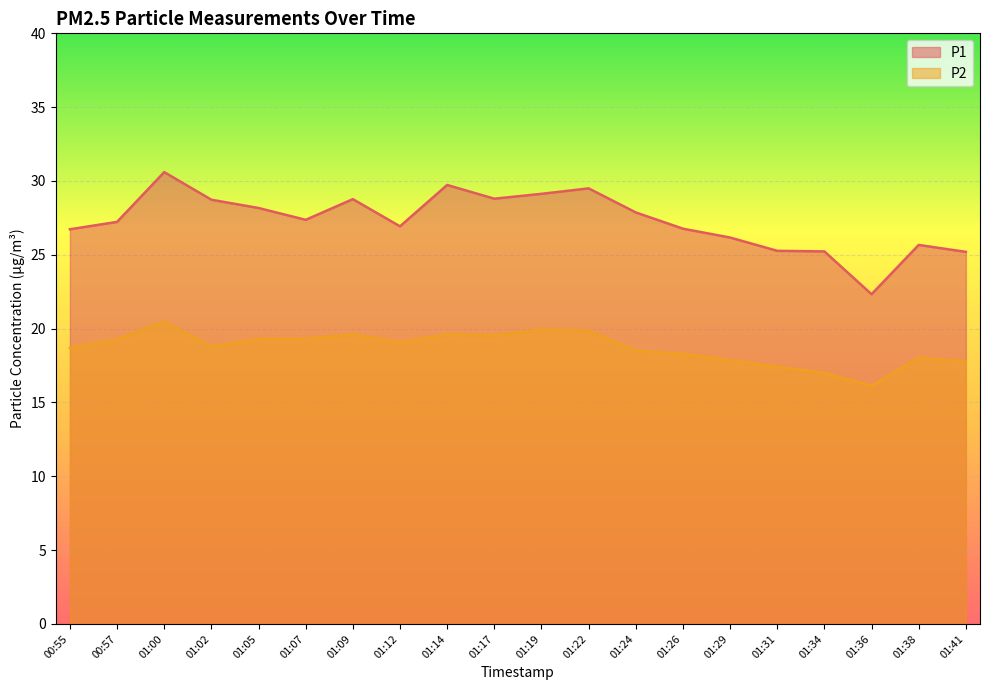

What value does the P1 series have at 01:24?

27.9